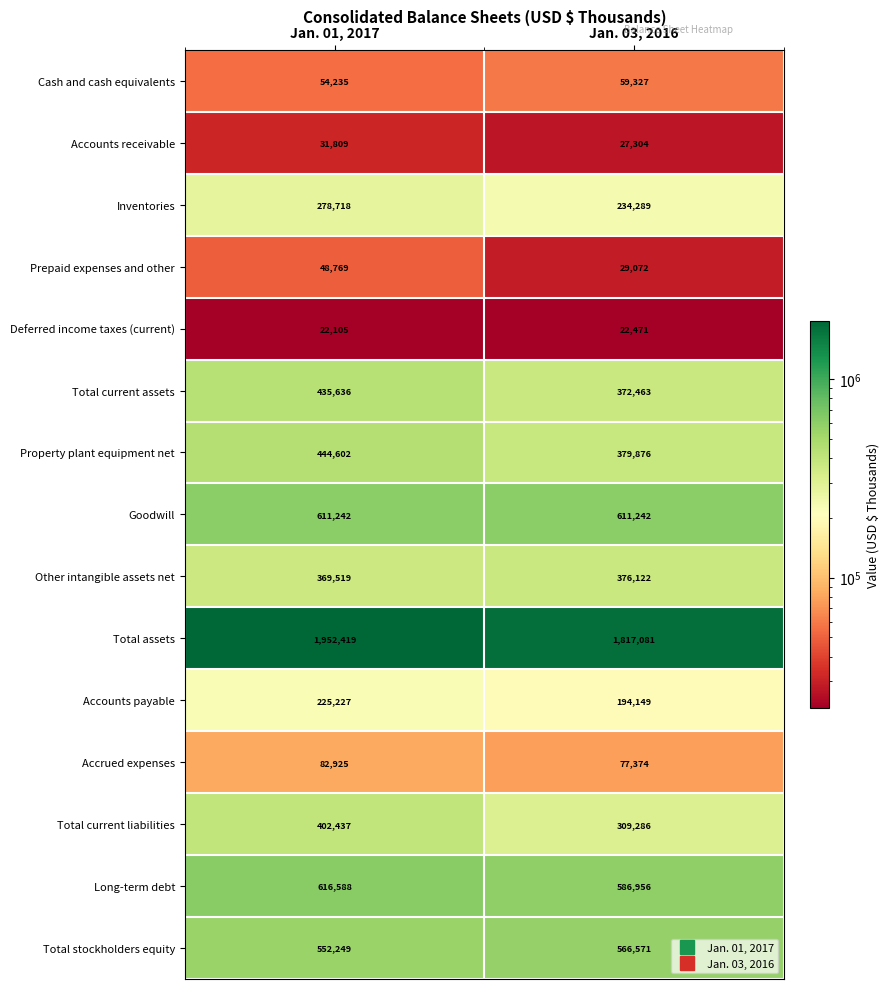

How many data points does each series have?

2